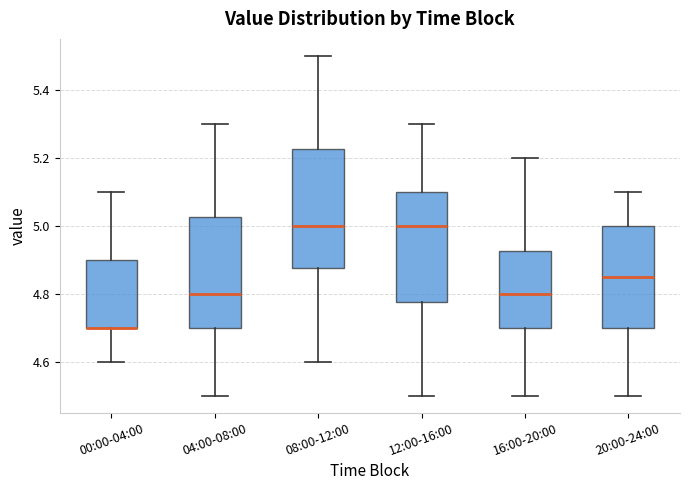

Which box is the tallest, from its lower edge to its upper edge?

08:00-12:00